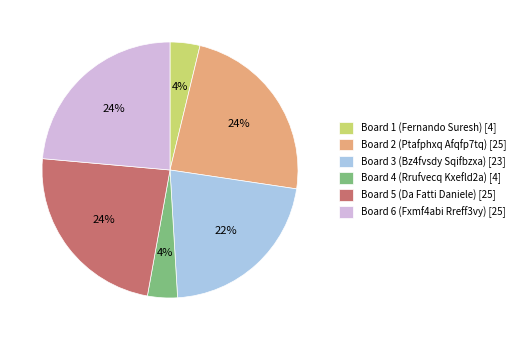

True or false: Board 5 (Da Fatti Daniele) [25] accounts for 16% of the total.

False